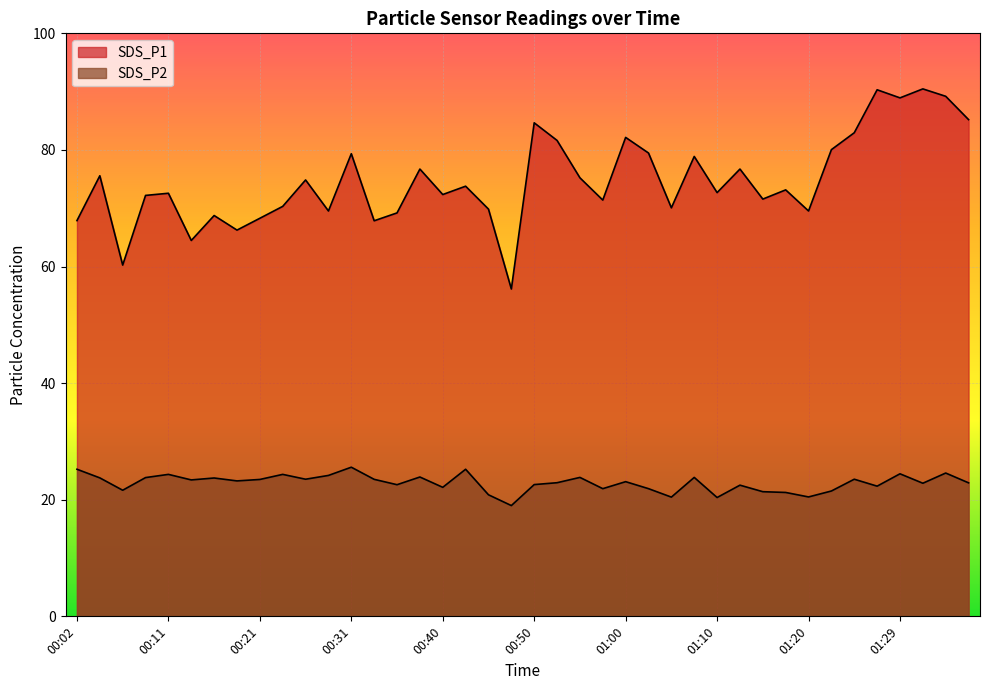

Rank the categories by SDS_P2 value from lowest to highest.

00:48, 01:10, 01:05, 01:20, 00:45, 01:17, 01:15, 01:22, 00:06, 00:57, 01:02, 00:40, 01:27, 01:12, 00:36, 00:50, 01:32, 01:37, 00:53, 01:00, 00:19, 00:14, 00:21, 00:33, 00:26, 01:24, 00:16, 00:04, 00:09, 00:55, 01:07, 00:38, 00:28, 00:11, 00:23, 01:29, 01:34, 00:02, 00:43, 00:31